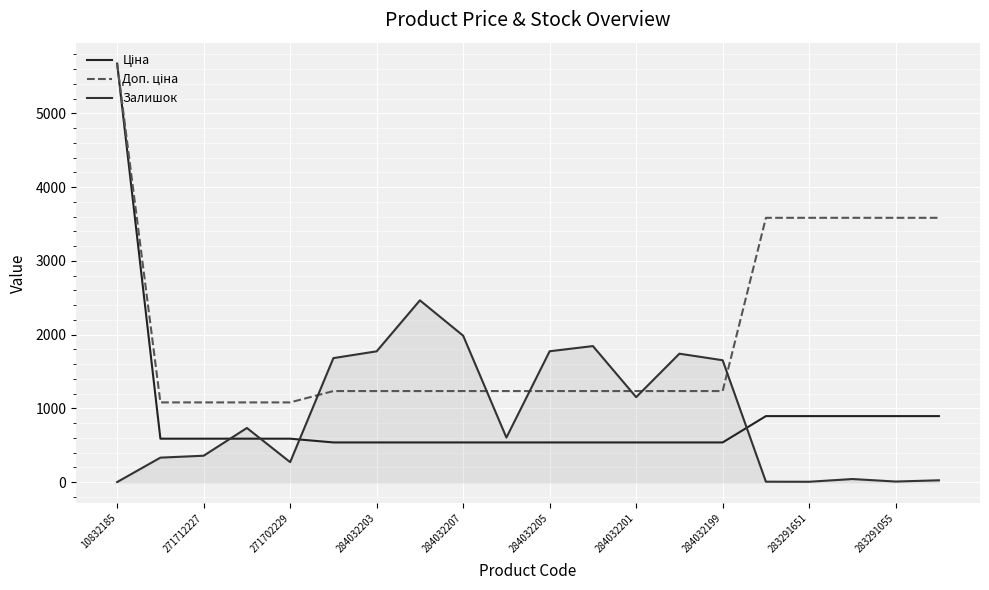

Which series has the largest total across all categories?

Доп. ціна